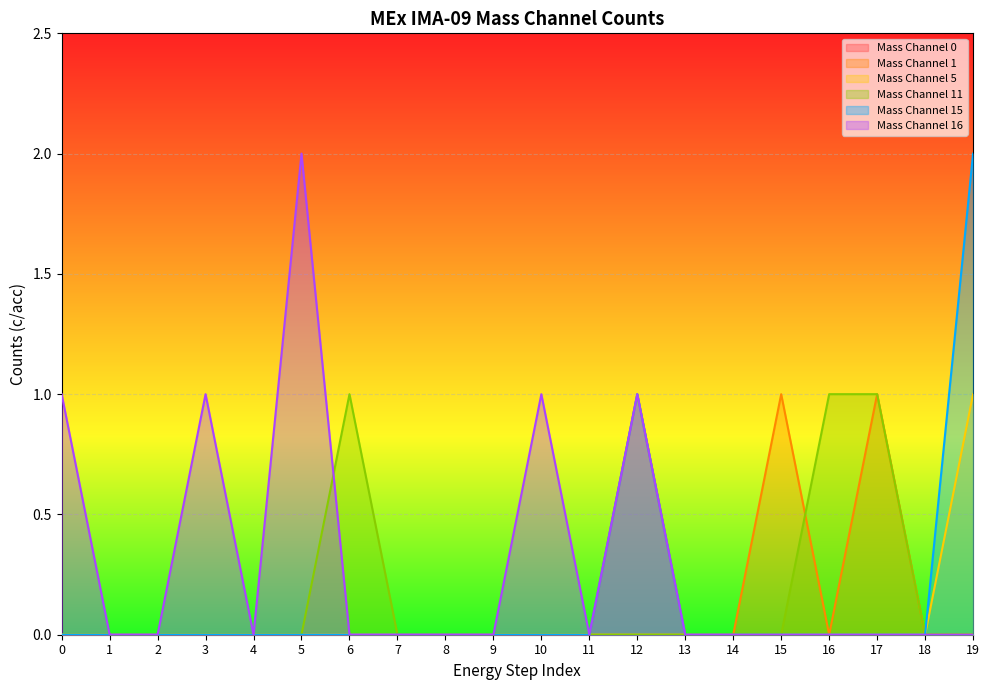

True or false: Mass Channel 5 has a value of 0 at 16.

True